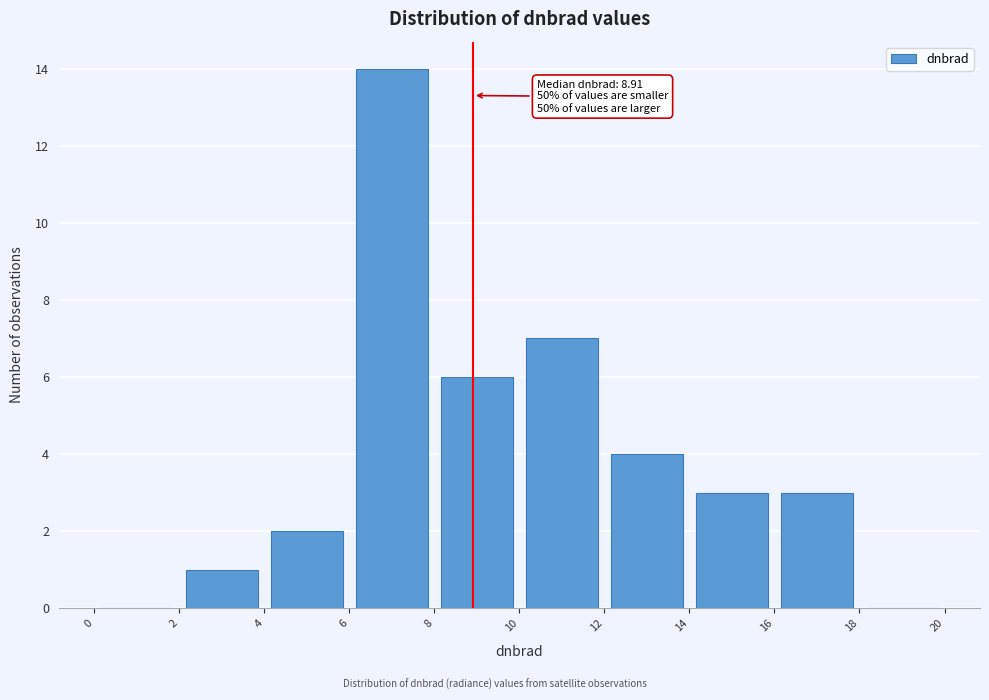

Over which range of the x-axis is the bar tallest?

6 to 8